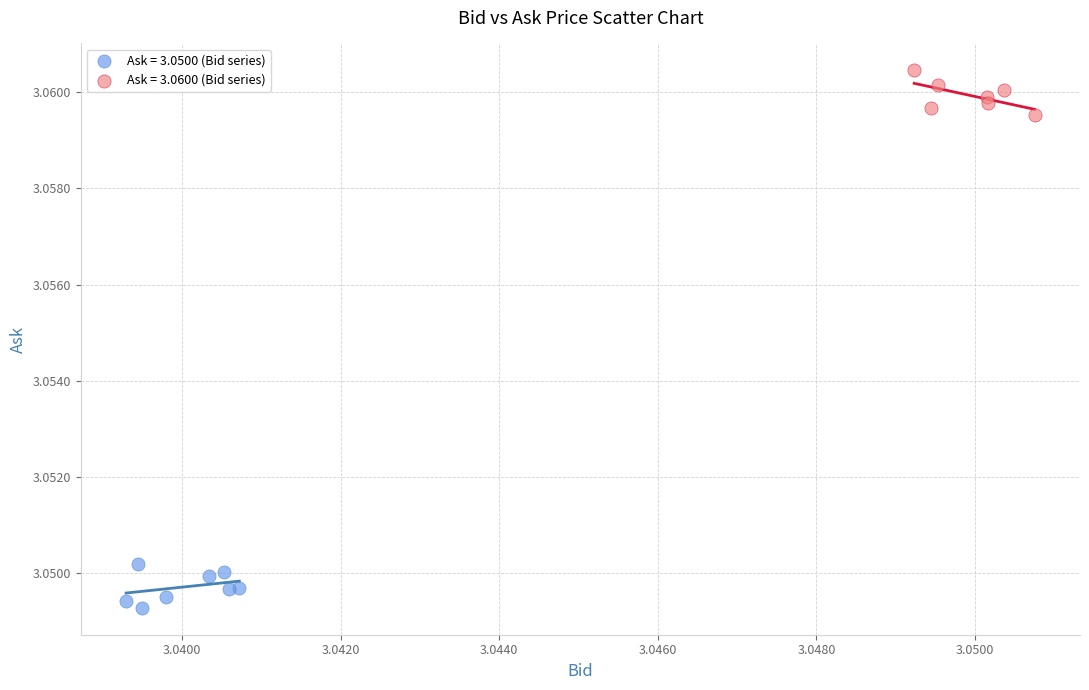

Which series contains the highest Y value?

Ask = 3.0600 (Bid series)